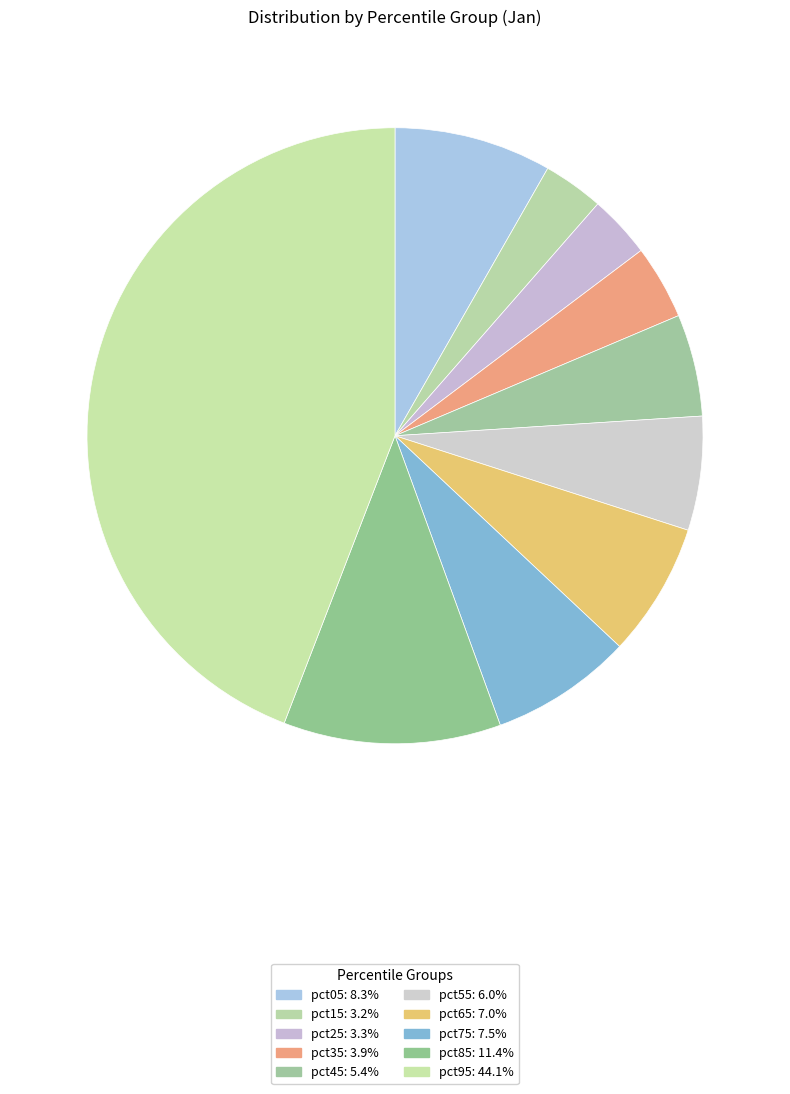

How many segments does this pie chart have?

10